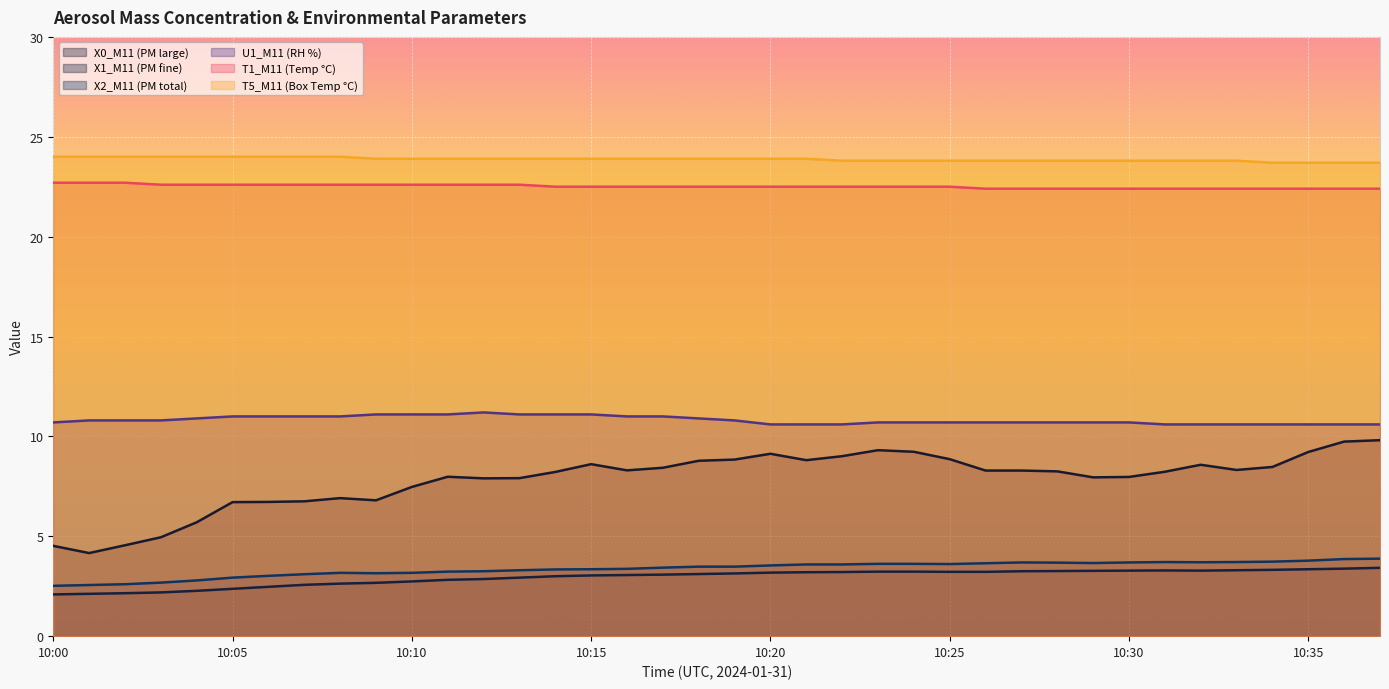

Rank the series by their maximum value, from highest to lowest.

T5_M11 (Box Temp °C), T1_M11 (Temp °C), U1_M11 (RH %), X0_M11 (PM large), X2_M11 (PM total), X1_M11 (PM fine)